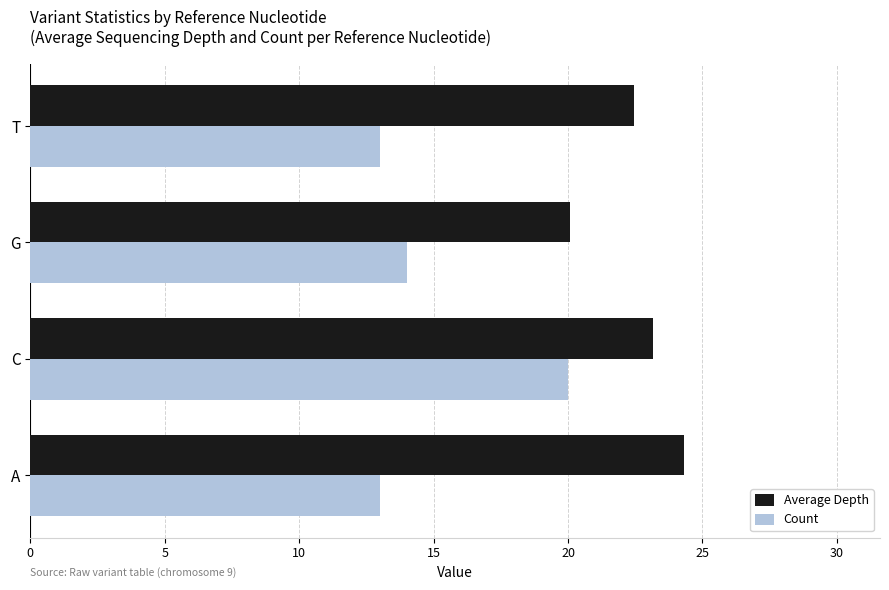

What is the sum of all Count values?

60.0